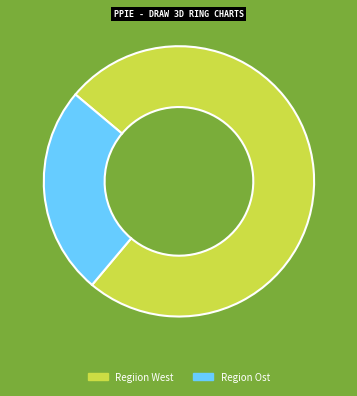

What is the ratio of the value at Regiion West to the value at Region Ost?

3.0